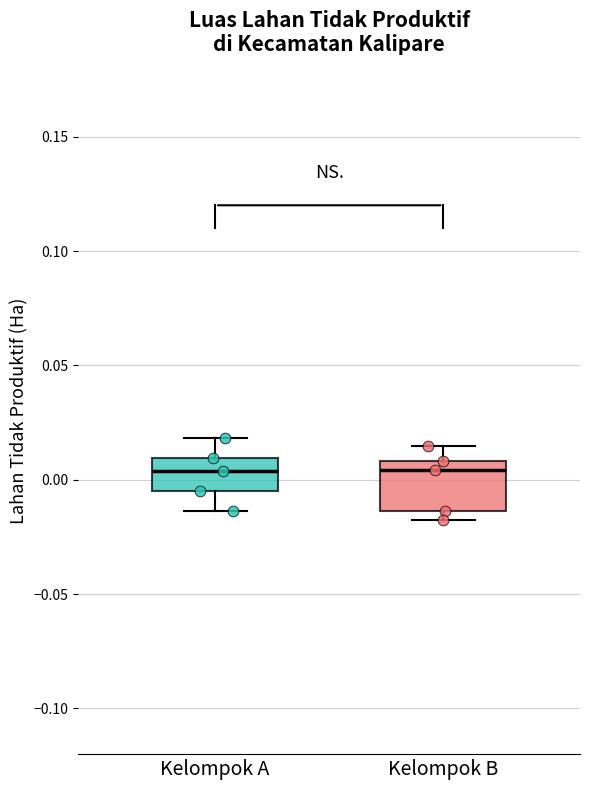

Reading left to right, transcribe this box plot: for each box, give where its median line is, the range the box spans, and where its two whiskers end, as read against the y-axis. The values are not printed on the chart, so give them approximately, as read against the axis.

Kelompok A: median 0.005, box -0.005 to 0.010, whiskers -0.015 to 0.020
Kelompok B: median 0.005, box -0.015 to 0.010, whiskers -0.020 to 0.015